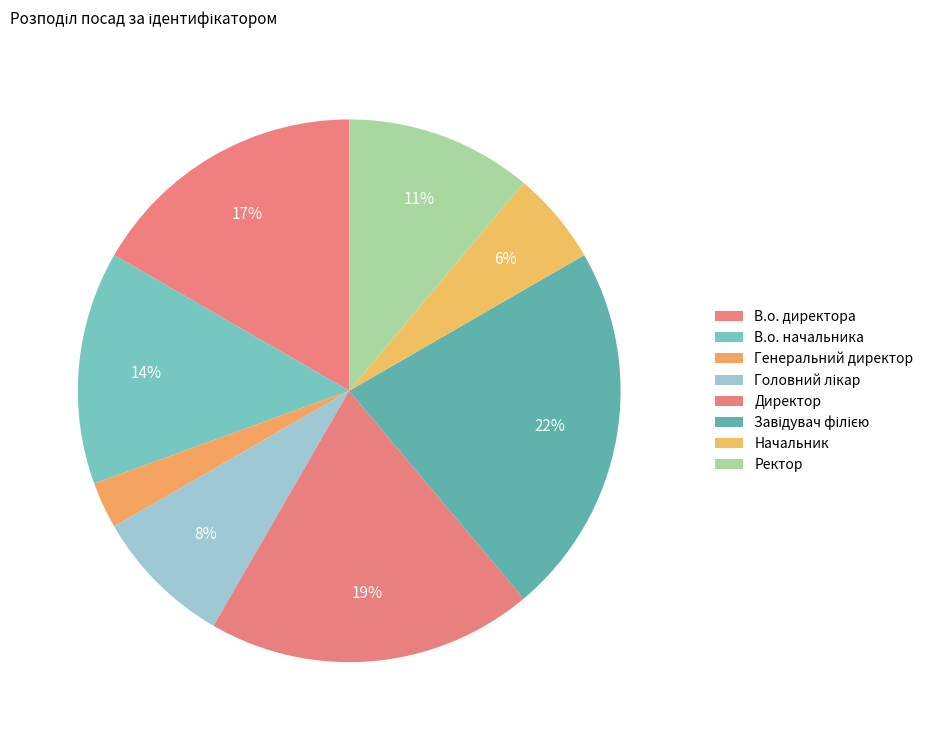

Is it true that Генеральний директор is 3% of the pie?

True